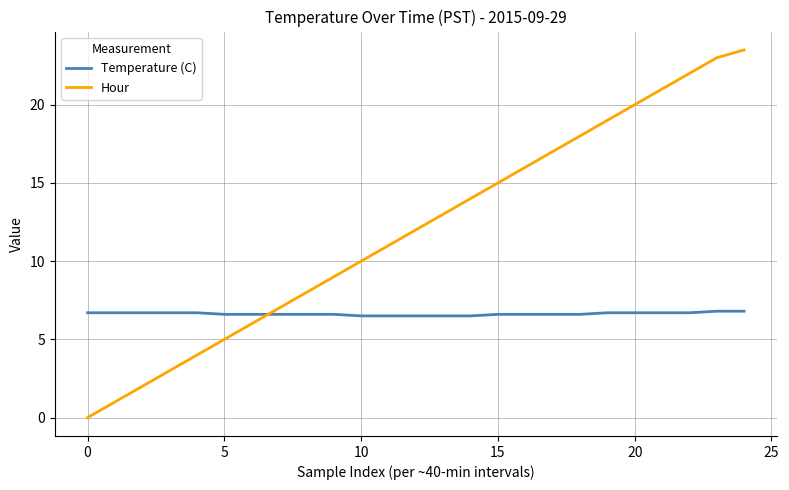

How many values in Hour are above zero?

24